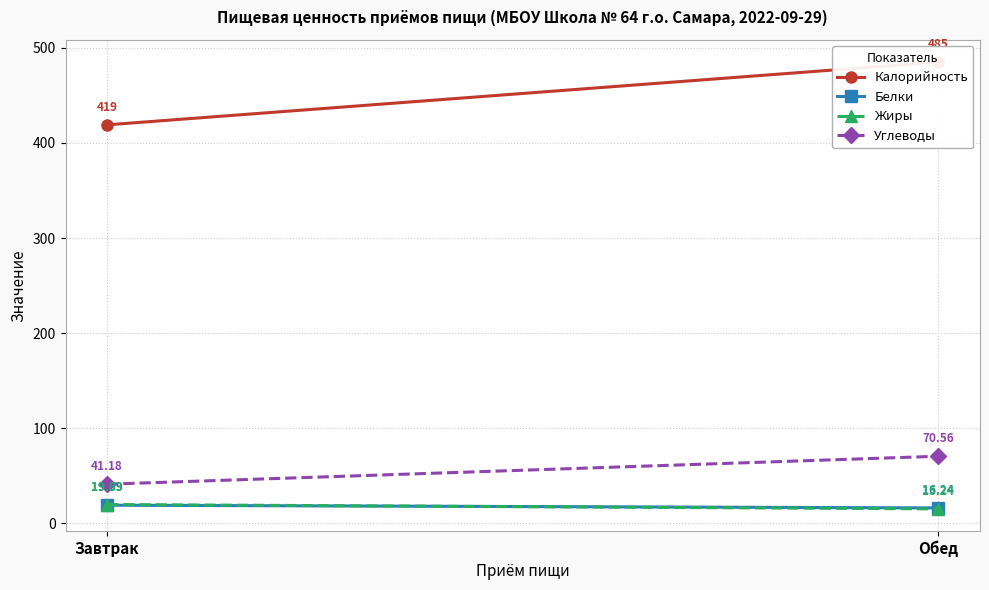

At which label does Жиры first exceed 19?

Завтрак